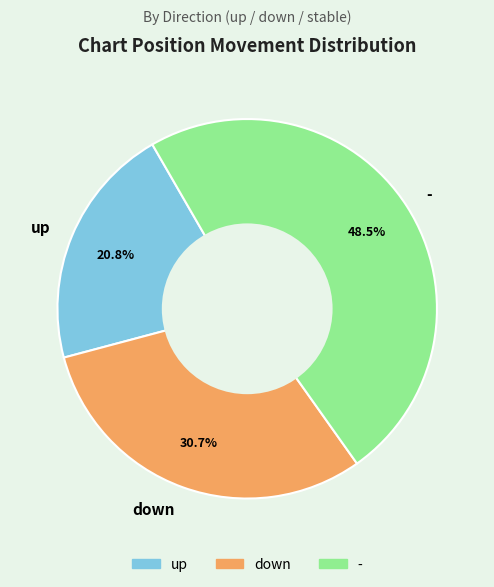

How many slices are in this pie chart?

3